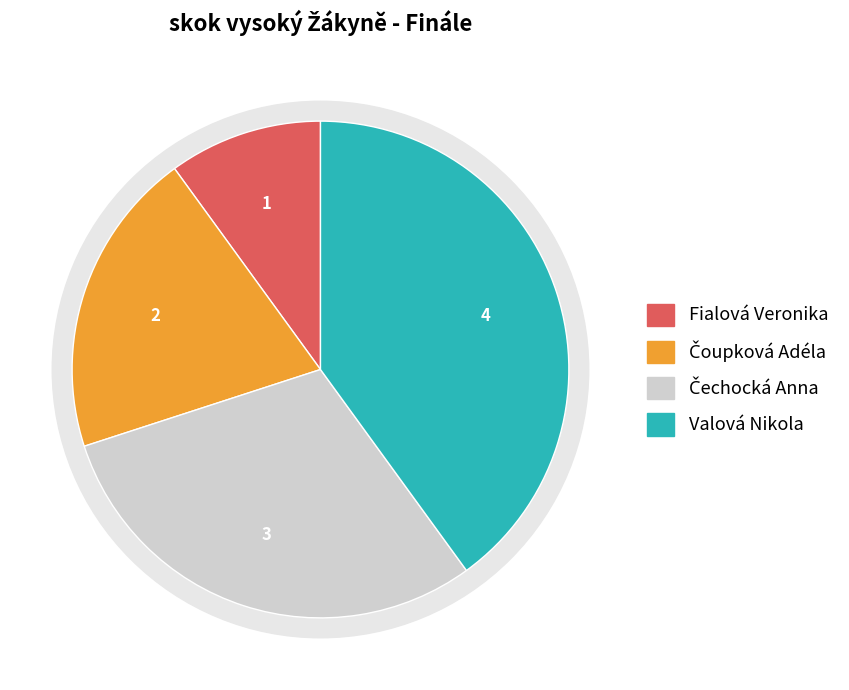

Approximately how many times larger is the value at Valová Nikola compared to Fialová Veronika?

4.0